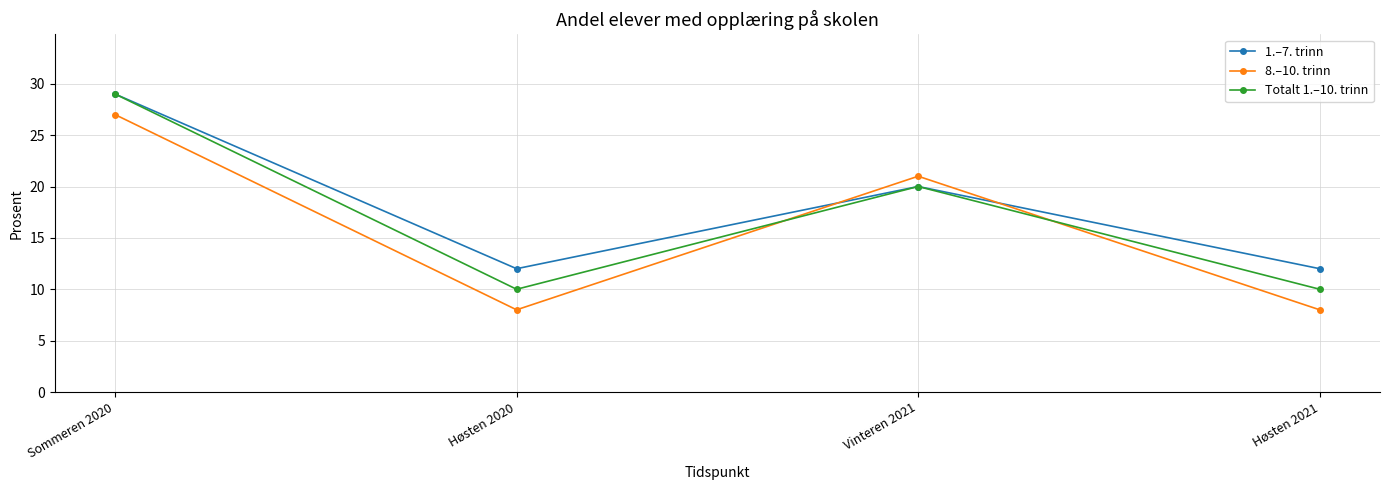

Rank the series by their average value, from highest to lowest.

1.–7. trinn, Totalt 1.–10. trinn, 8.–10. trinn